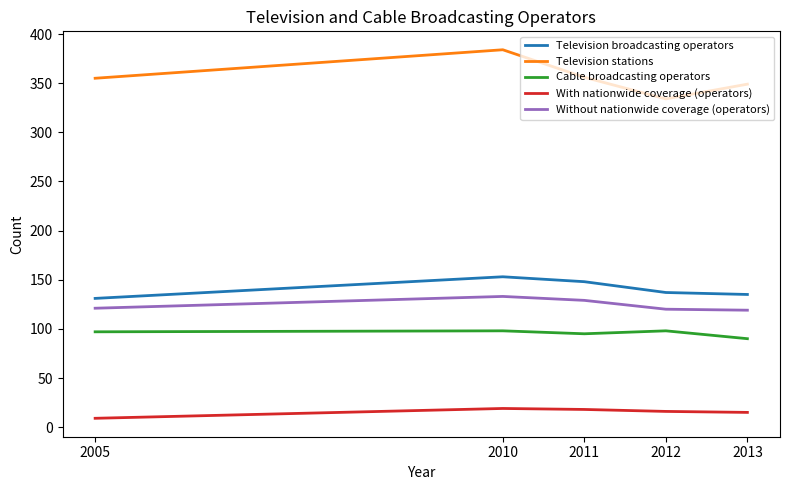

What value does the With nationwide coverage (operators) series have at 2005?

9